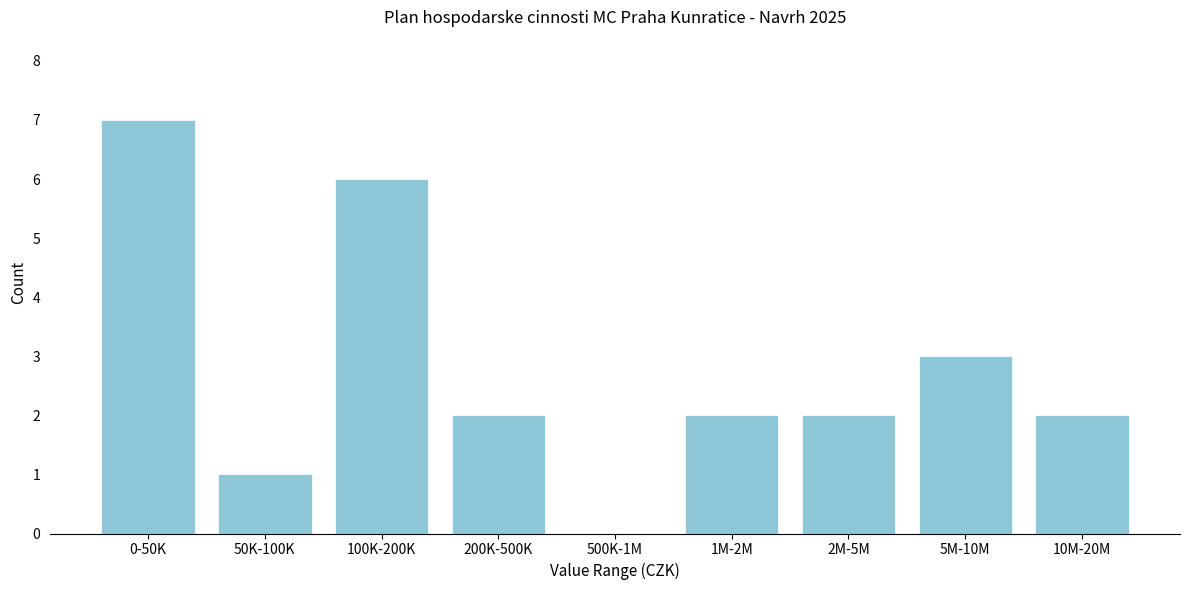

Reading left to right, extract all data points from this chart.

0-50K=7	50K-100K=1	100K-200K=6	200K-500K=2	500K-1M=0	1M-2M=2	2M-5M=2	5M-10M=3	10M-20M=2